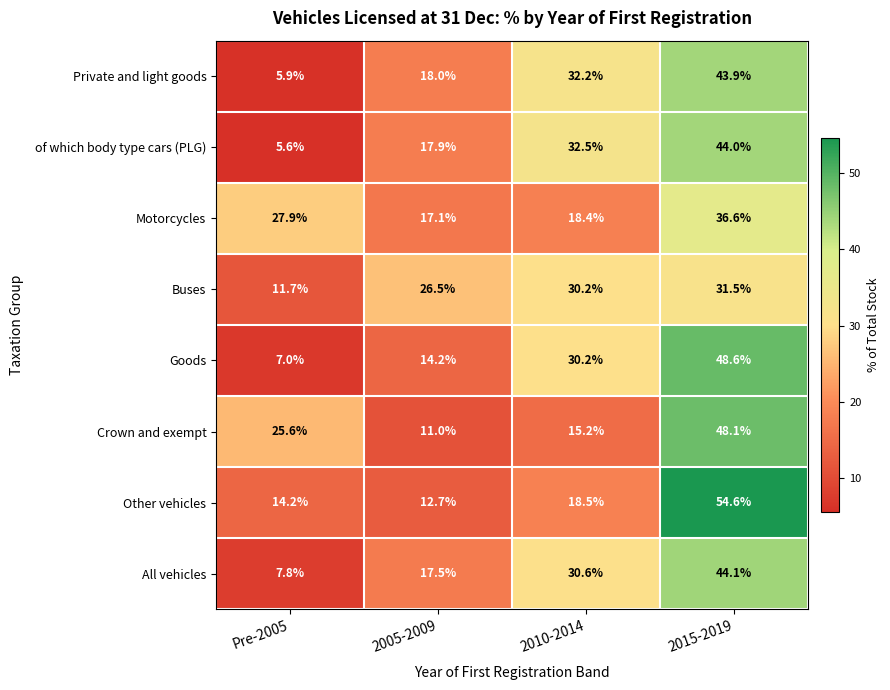

The Goods series shows 43.9 at 2010-2014. True or false?

False